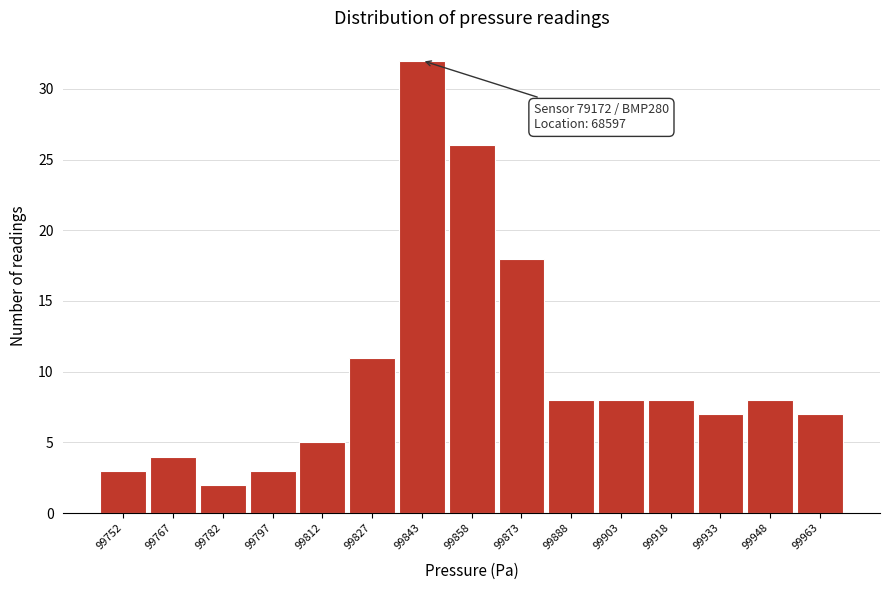

Over which range of the x-axis is the bar tallest?

99836 to 99850